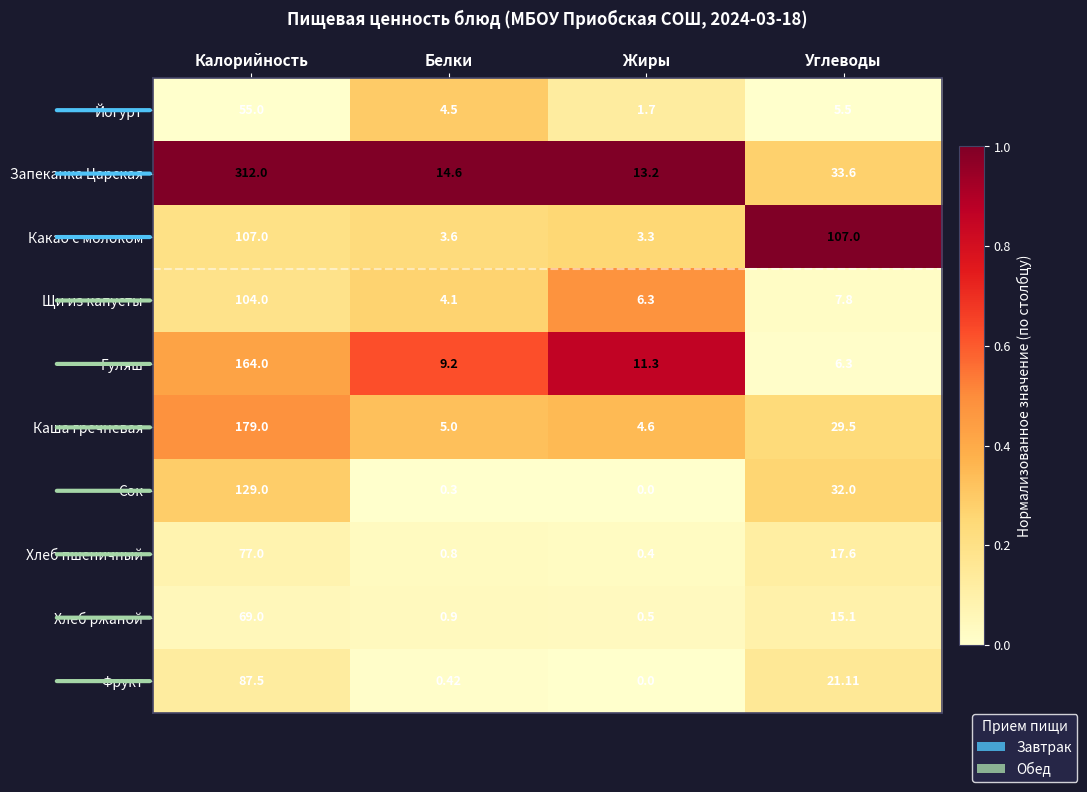

Where is Каша гречневая nearest to the value 91?

Углеводы